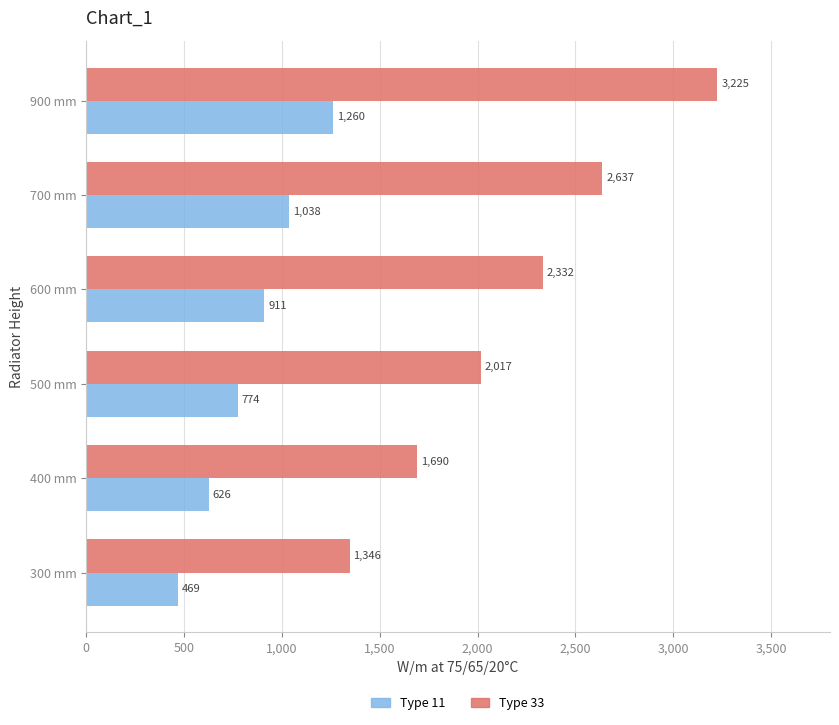

List the series in order of their peak value, highest first.

Type 33, Type 11